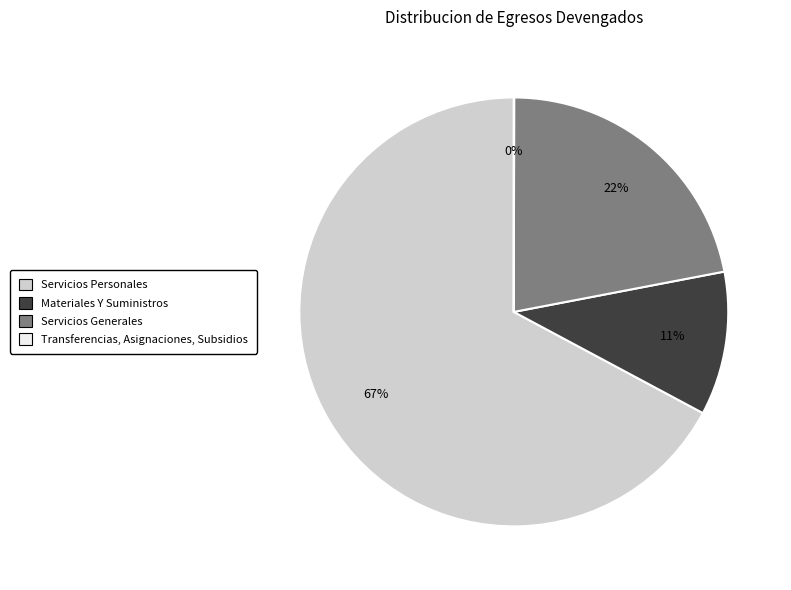

Which slice is the largest?

Servicios Personales